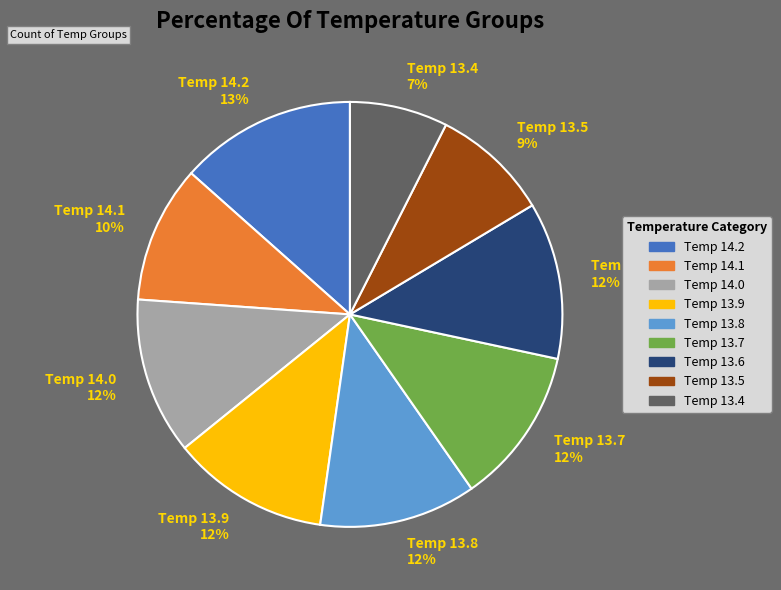

Which category has the smallest portion of the pie?

Temp 13.4 7%